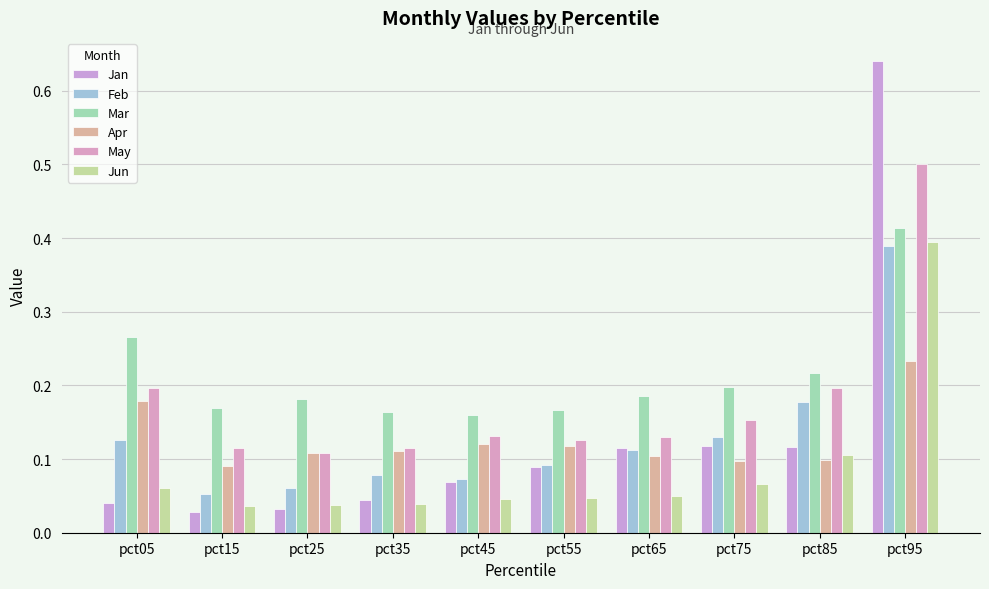

Reading left to right, transcribe all the data shown in this chart.

Jan: 0.0	0.0	0.0	0.0	0.1	0.1	0.1	0.1	0.1	0.6
Feb: 0.1	0.1	0.1	0.1	0.1	0.1	0.1	0.1	0.2	0.4
Mar: 0.3	0.2	0.2	0.2	0.2	0.2	0.2	0.2	0.2	0.4
Apr: 0.2	0.1	0.1	0.1	0.1	0.1	0.1	0.1	0.1	0.2
May: 0.2	0.1	0.1	0.1	0.1	0.1	0.1	0.2	0.2	0.5
Jun: 0.1	0.0	0.0	0.0	0.0	0.0	0.0	0.1	0.1	0.4